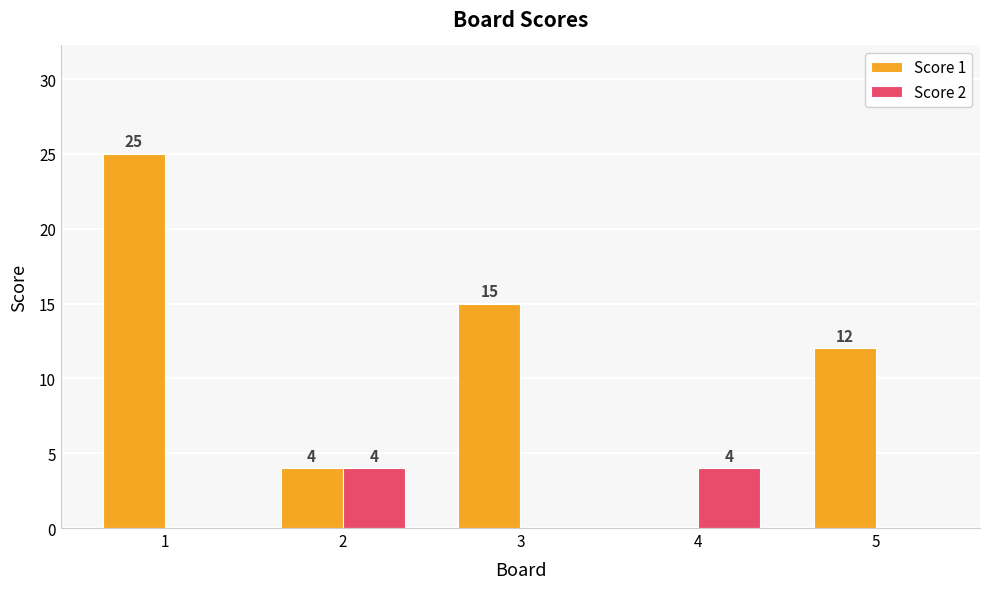

At which label is Score 1 closest to 12?

5